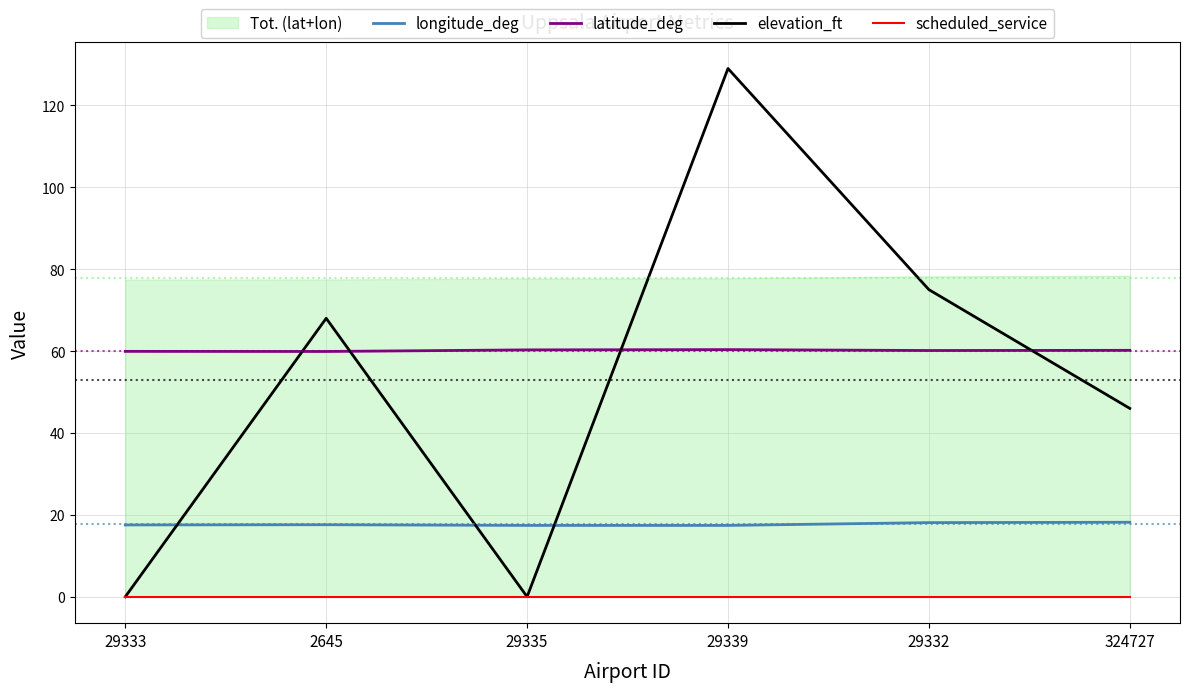

Reading left to right, transcribe all the data shown in this chart.

longitude_deg: 17.5	17.6	17.4	17.4	18.1	18.2
latitude_deg: 59.9	59.9	60.3	60.4	60.1	60.2
elevation_ft: 0.0	68.0	0.0	129.0	75.0	46.0
scheduled_service: 0.0	0.0	0.0	0.0	0.0	0.0